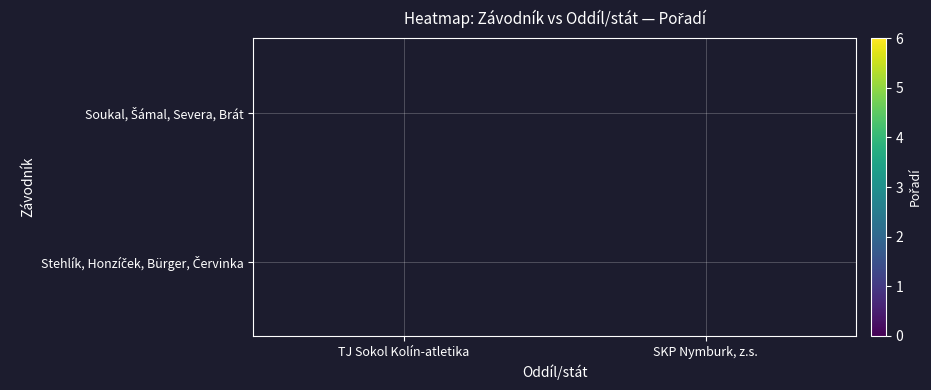

The Soukal, Šámal, Severa, Brát series shows 0.5 at TJ Sokol Kolín-atletika. True or false?

False